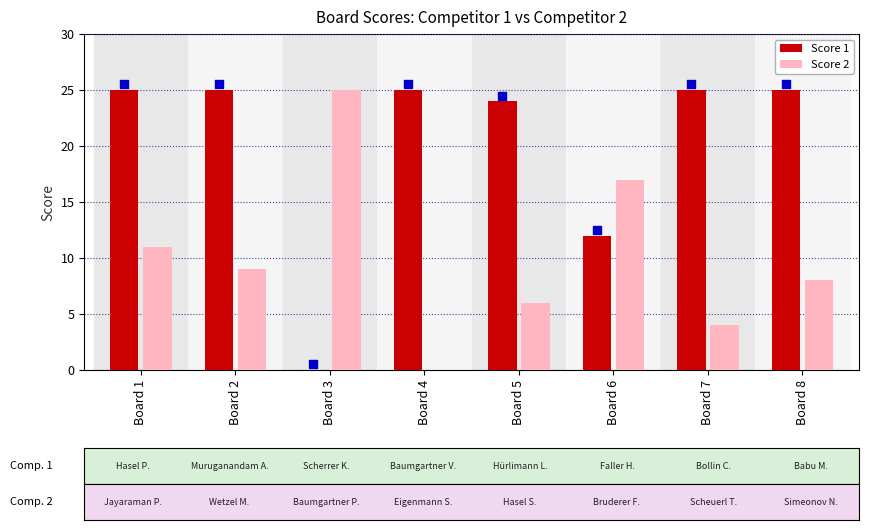

Which series reaches the maximum Y coordinate?

Score 1